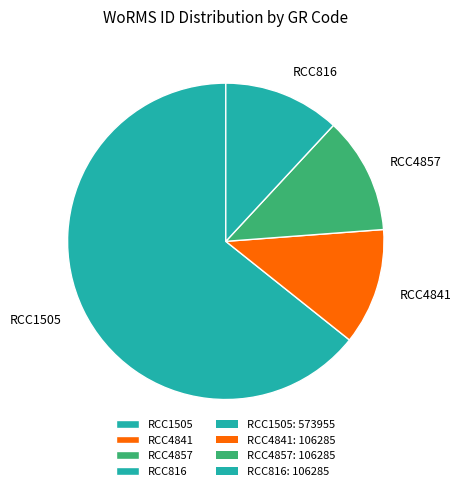

Count the number of slices in the pie.

4